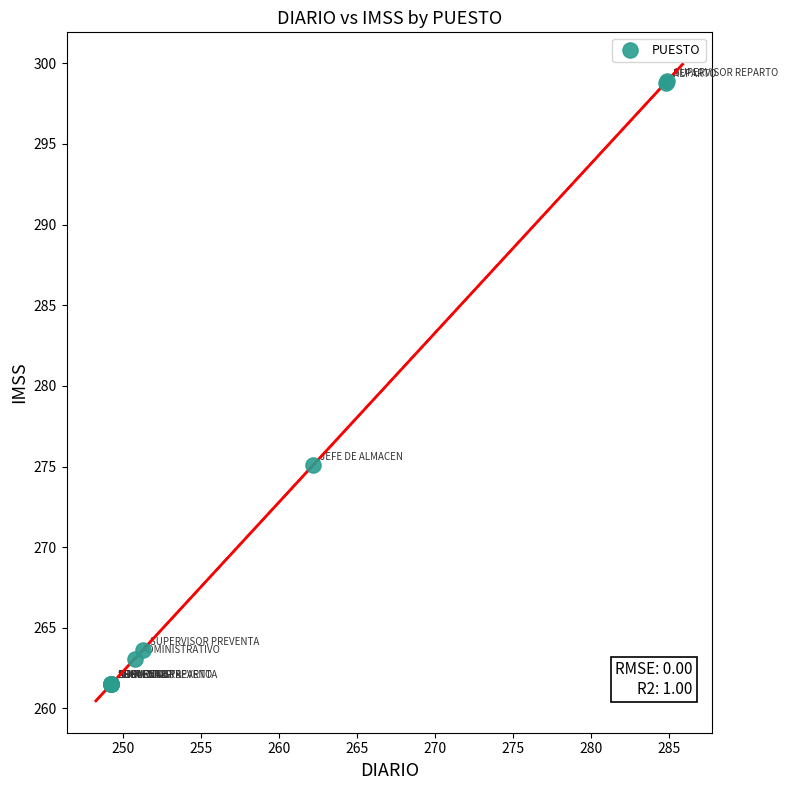

What Y value in the scatter plot is closest to 280?

275.1